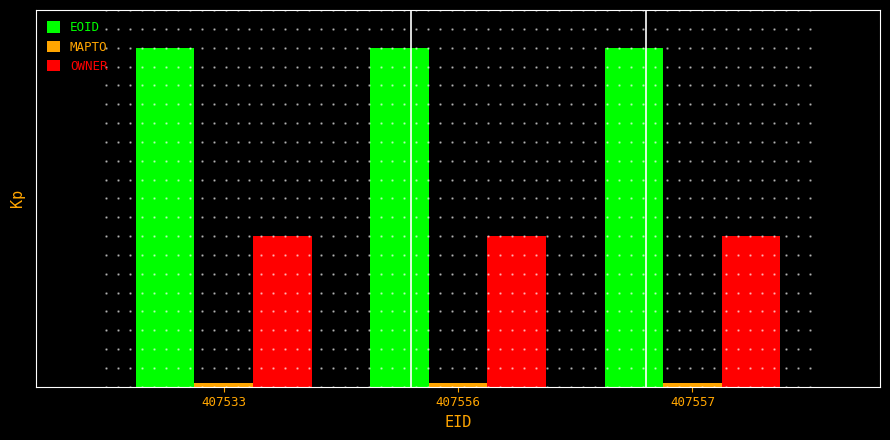

Are the bars horizontal?

No